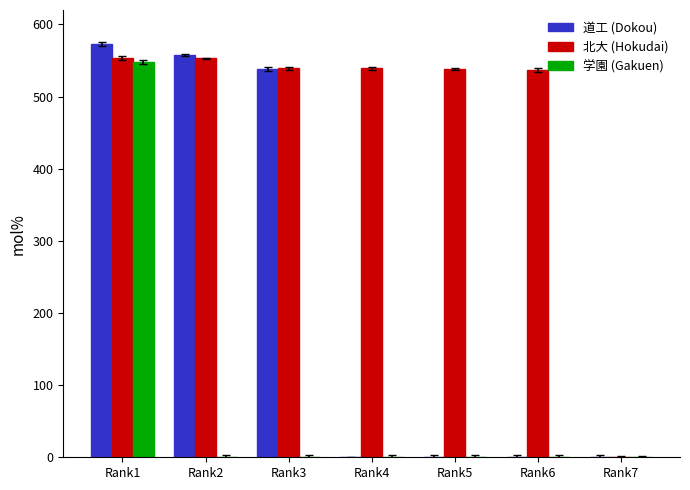

How many data points does each series have?

7